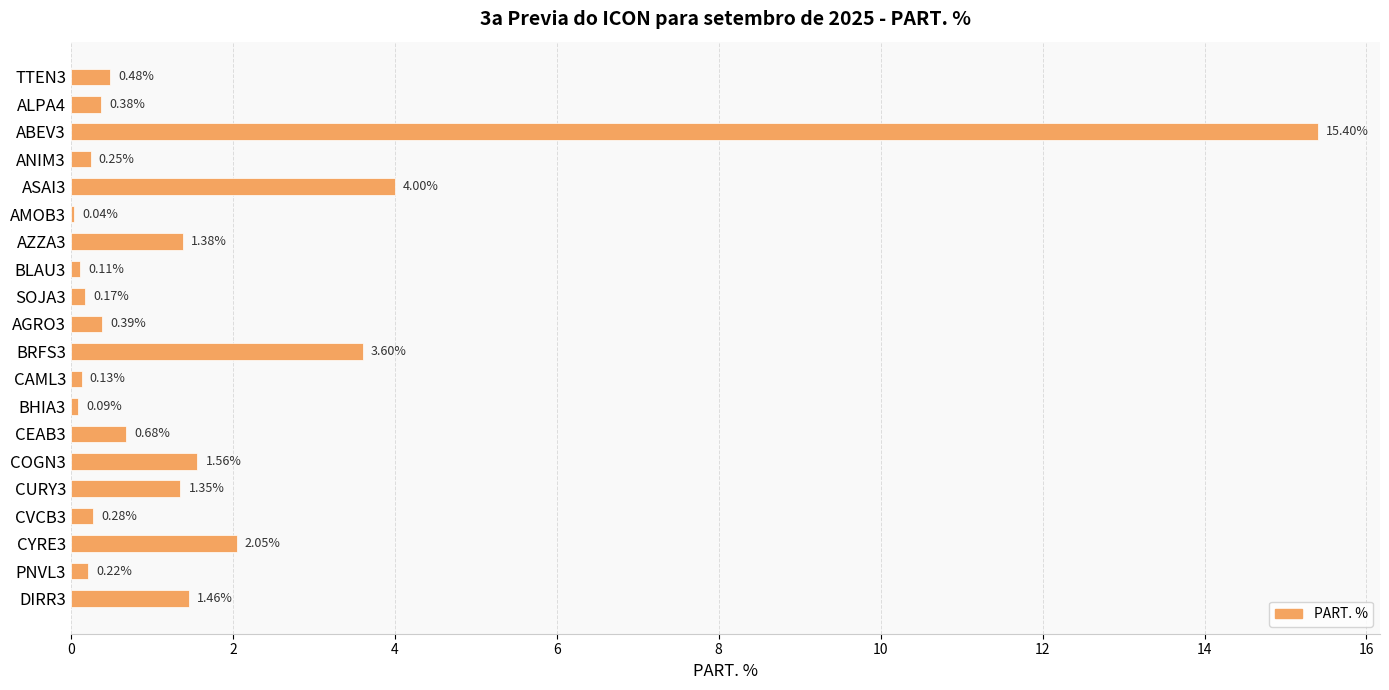

What is the change in value from ALPA4 to AMOB3?

-0.3